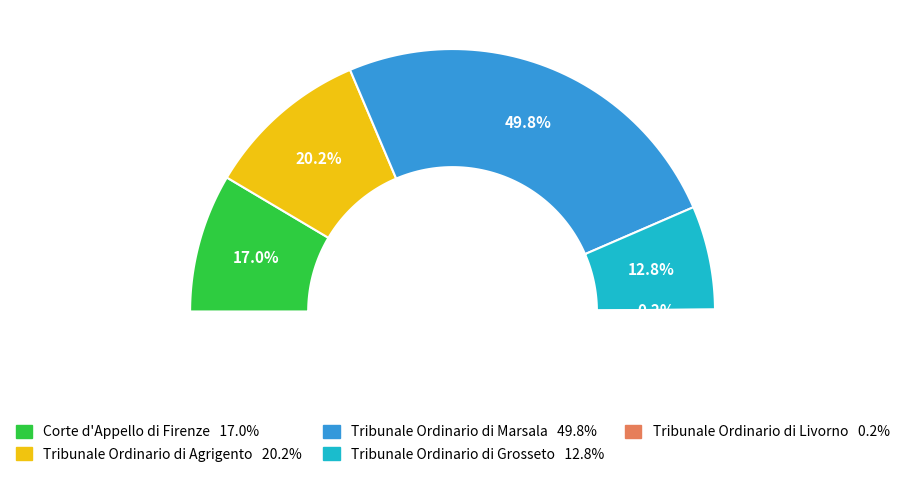

What percentage is NOT represented by Corte d'Appello di Firenze?

83.0%